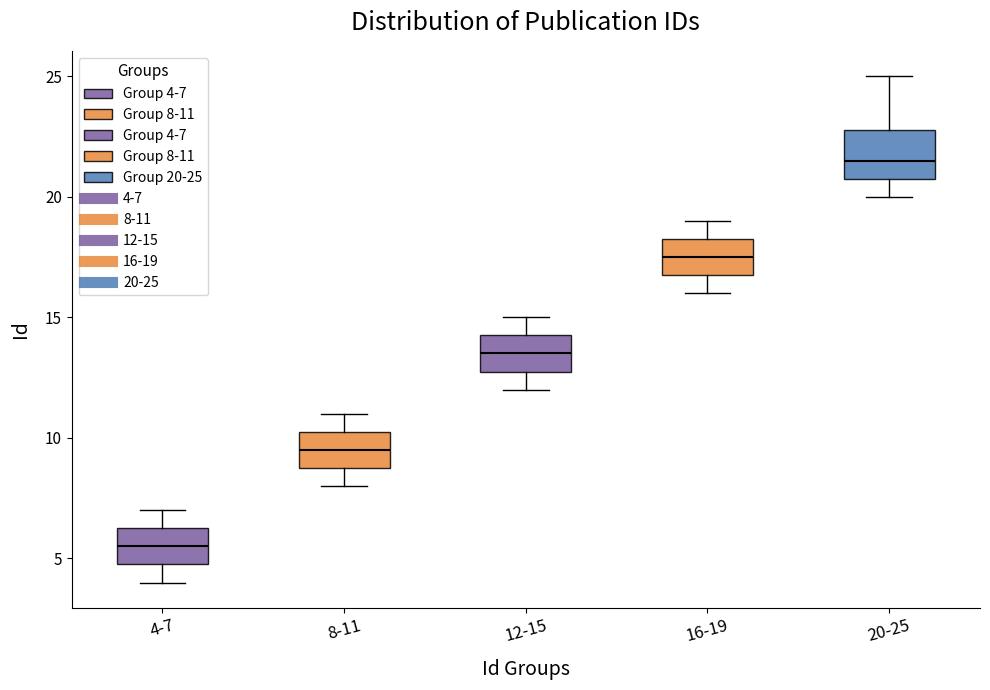

Comparing the boxes themselves (not the whiskers), which one is the tallest?

20-25